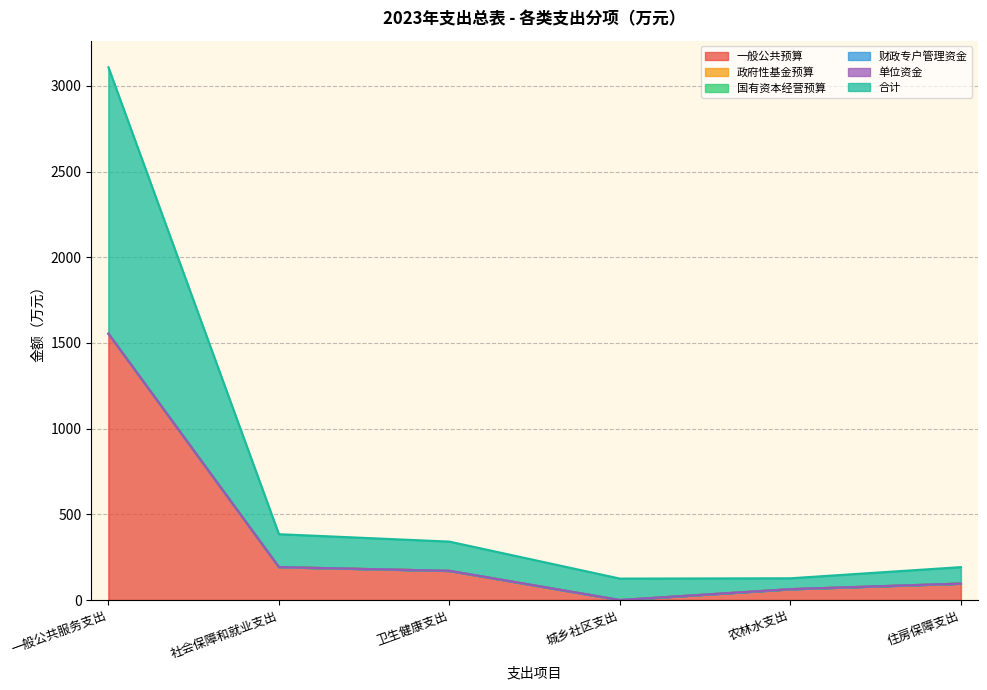

Which category has the lowest value in the 合计 series?

农林水支出